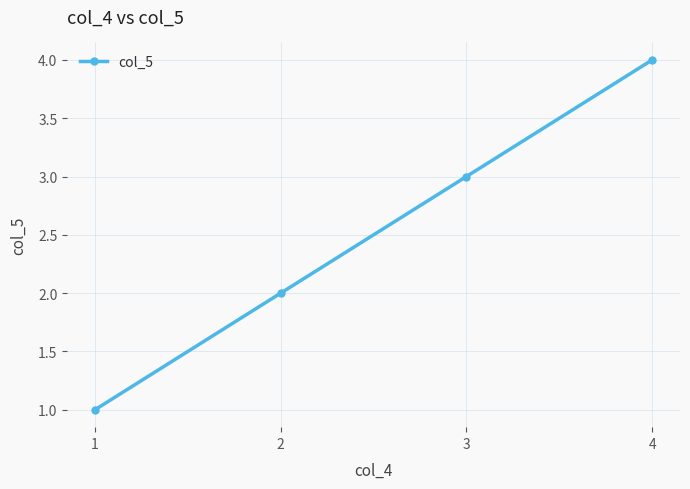

Between 3 and 1, which is larger?

3